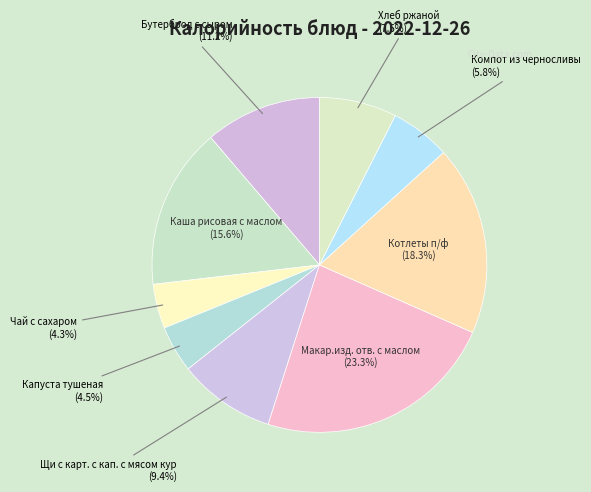

To the nearest percent, what portion does Бутерброд с сыром represent?

11%